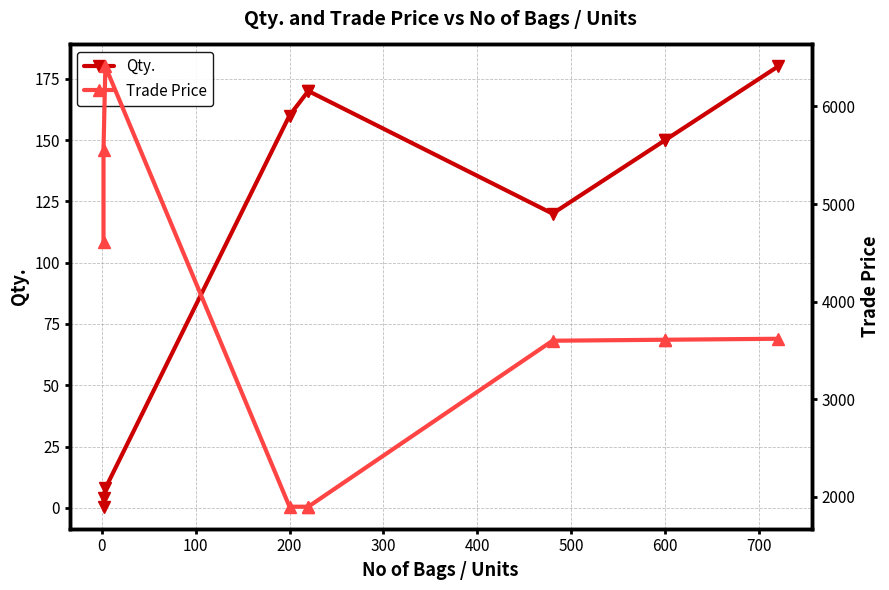

True or false: Qty. and Trade Price intersect in this chart.

False